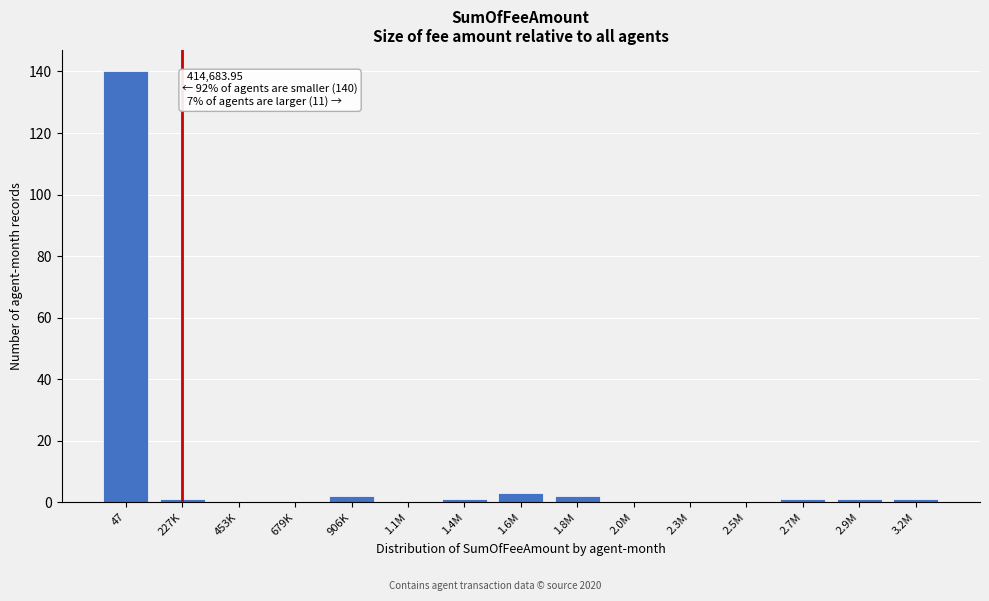

Reading left to right, extract all data points from this chart.

47=140	227K=1	453K=0	679K=0	906K=2	1.1M=0	1.4M=1	1.6M=3	1.8M=2	2.0M=0	2.3M=0	2.5M=0	2.7M=1	2.9M=1	3.2M=1